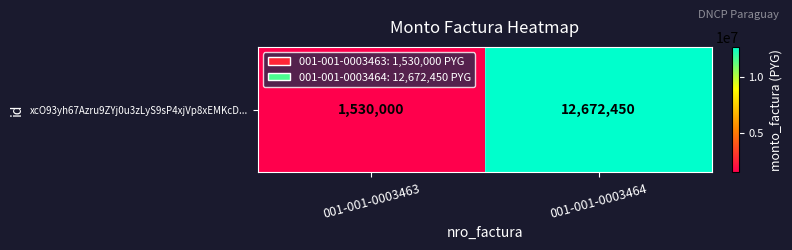

What value does the data have at 001-001-0003464, to the nearest 100?

12672400